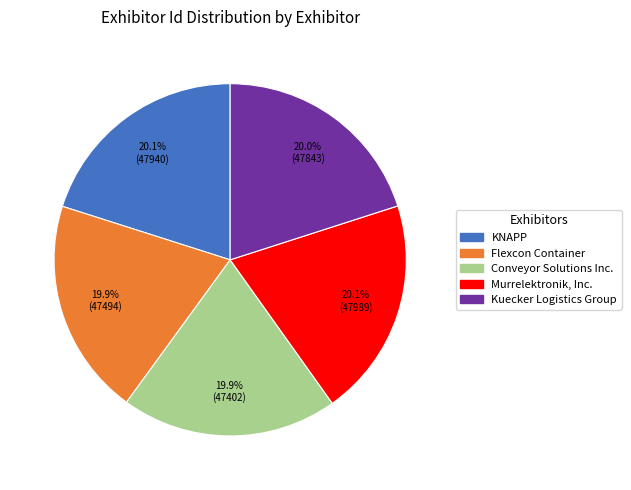

Approximately how many times larger is the value at Conveyor Solutions Inc. compared to Flexcon Container?

1.0